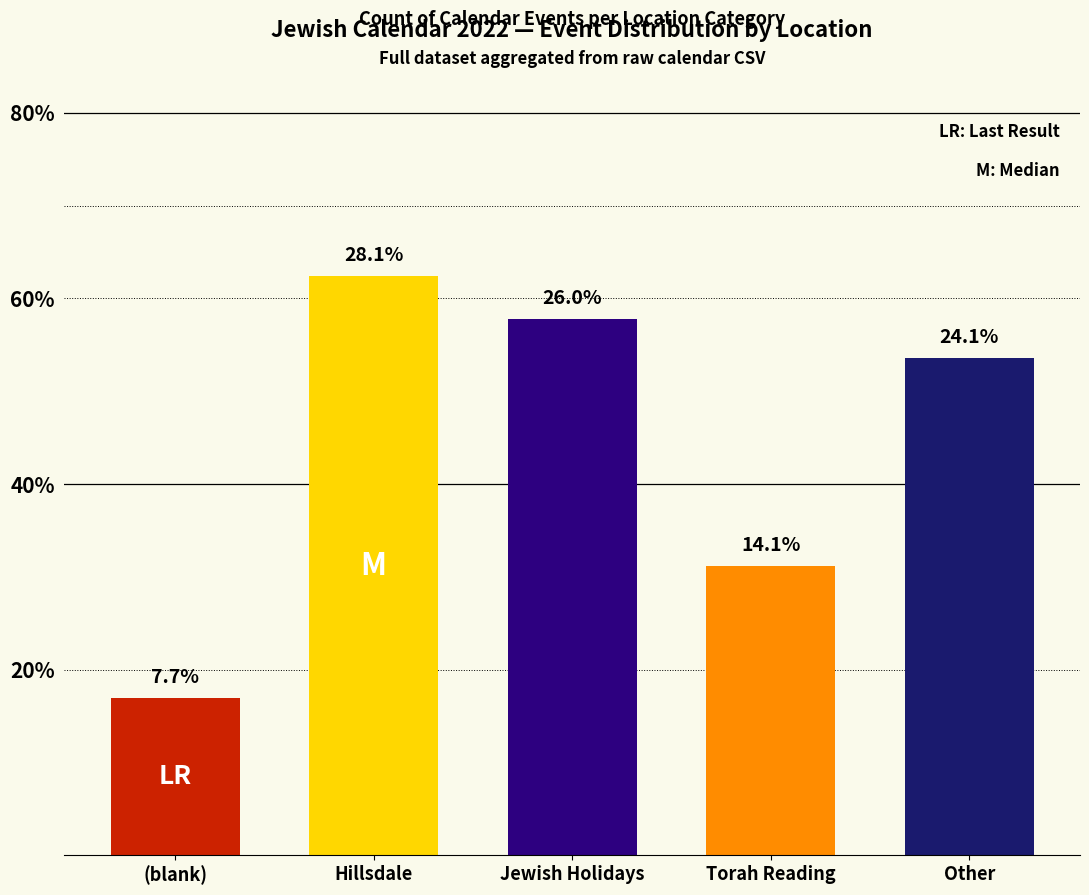

Does the chart contain any negative values?

No